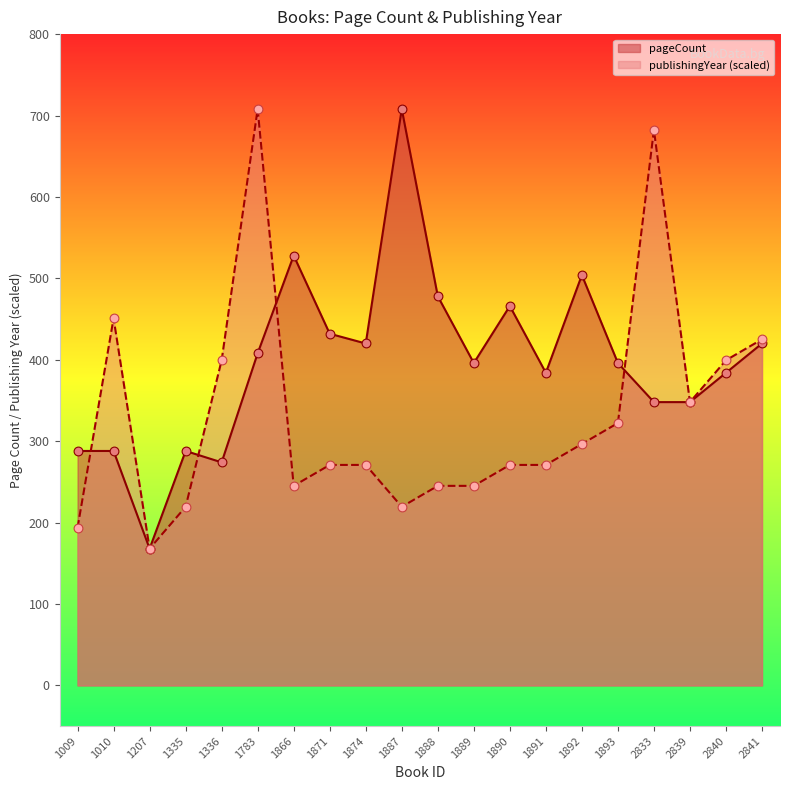

Which series contains the lowest Y value?

pageCount